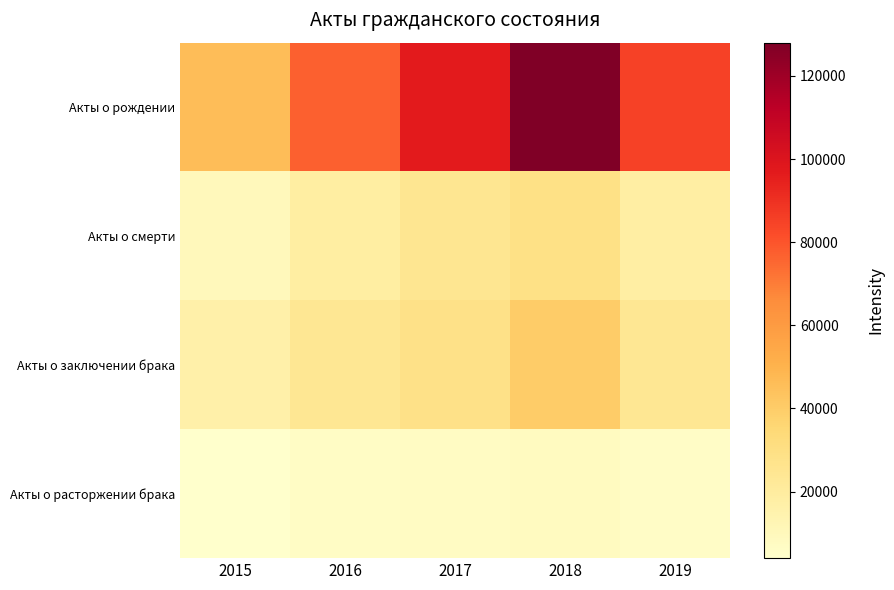

Between 2015 and 2016, which series saw the biggest shift?

Акты о рождении